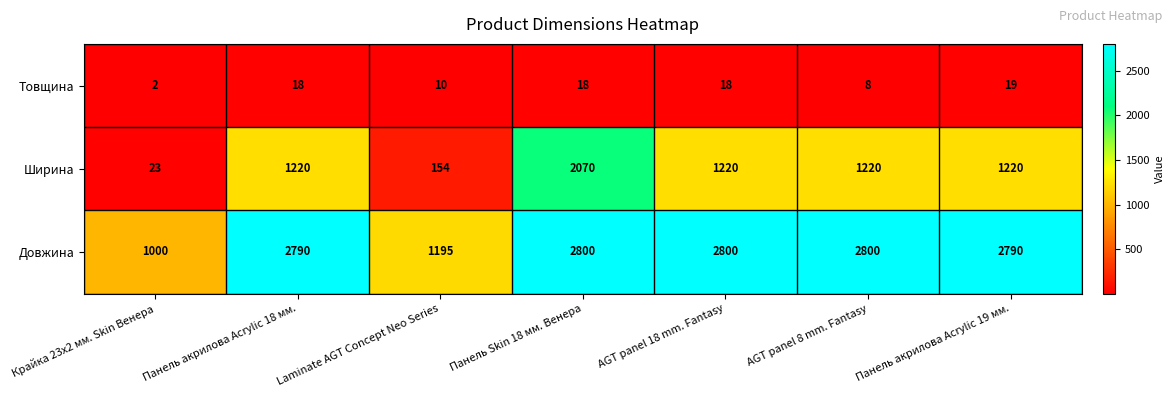

Reading left to right, transcribe all the data shown in this chart.

Товщина: 2	18	10	18	18	8	19
Ширина: 23	1220	154	2070	1220	1220	1220
Довжина: 1000	2790	1195	2800	2800	2800	2790